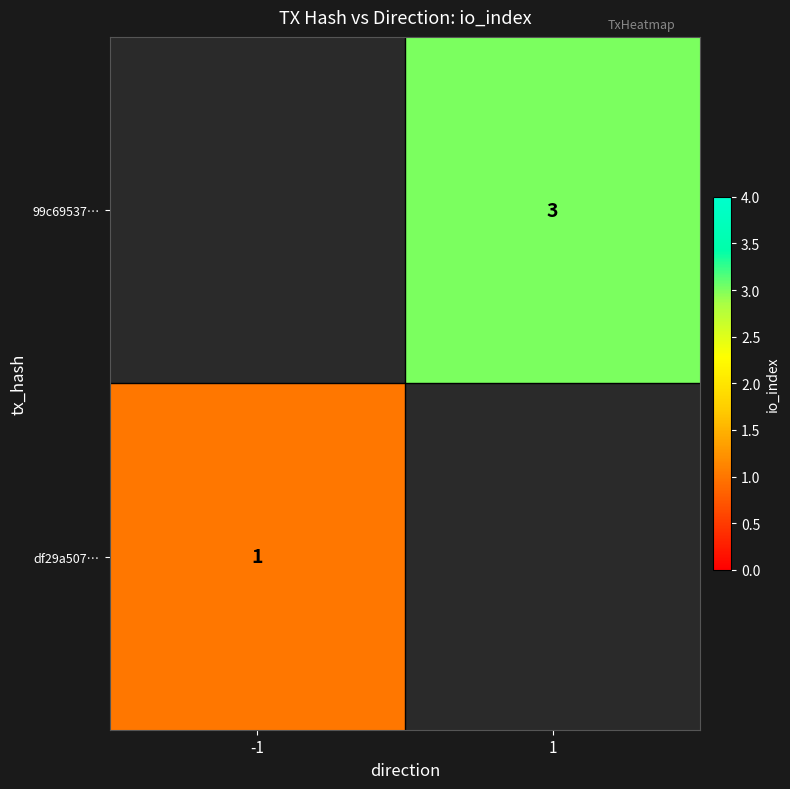

Which has a higher value, -1 or 1?

1